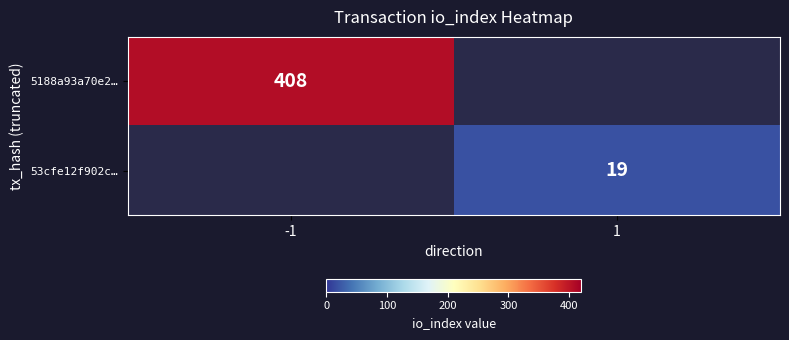

True or false: 53cfe12f902c… has a value of 19 at 1.

True